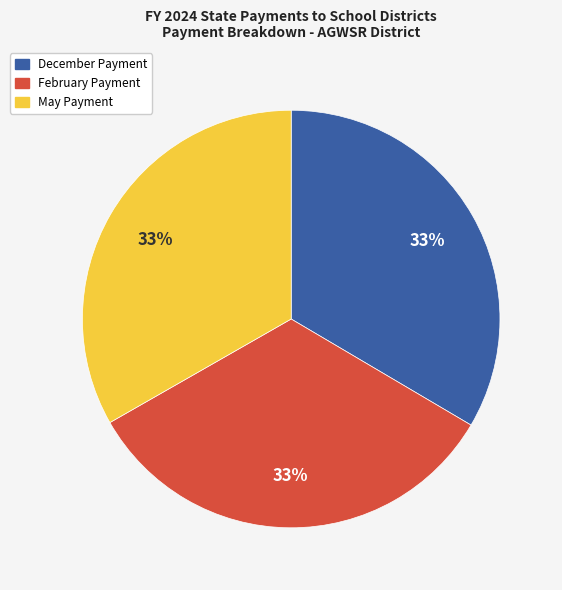

Count the number of slices in the pie.

3